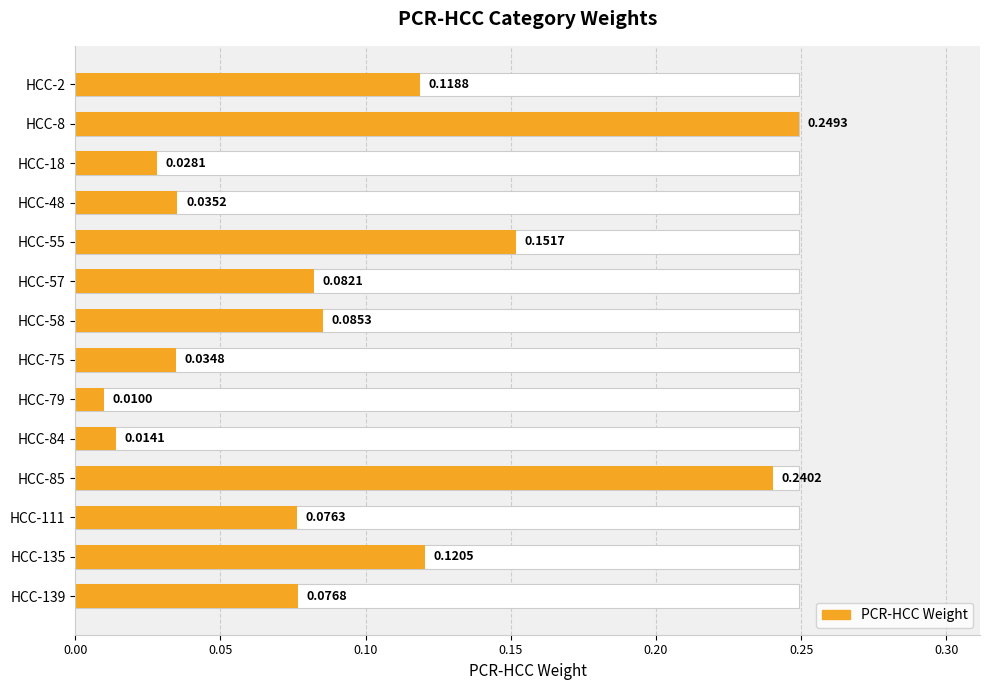

What is the maximum value shown in the chart?

0.2